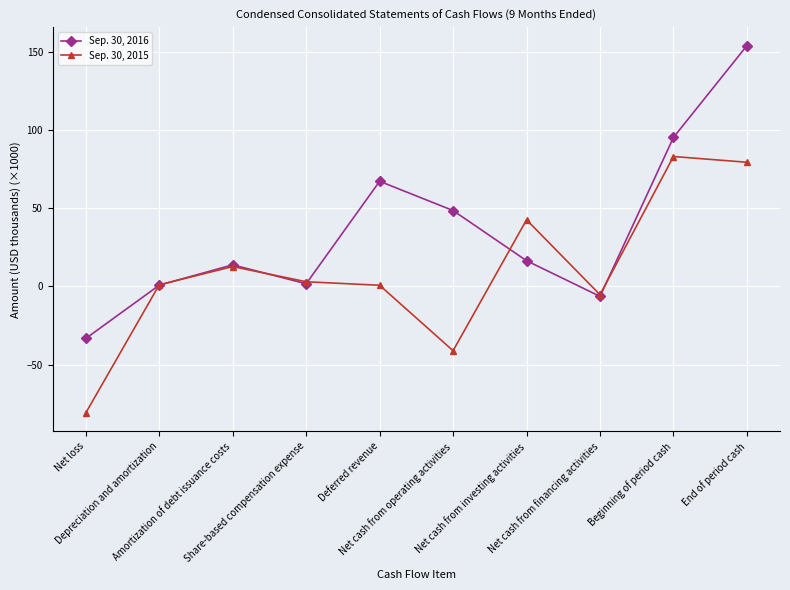

Which series has the largest total across all categories?

Sep. 30, 2016